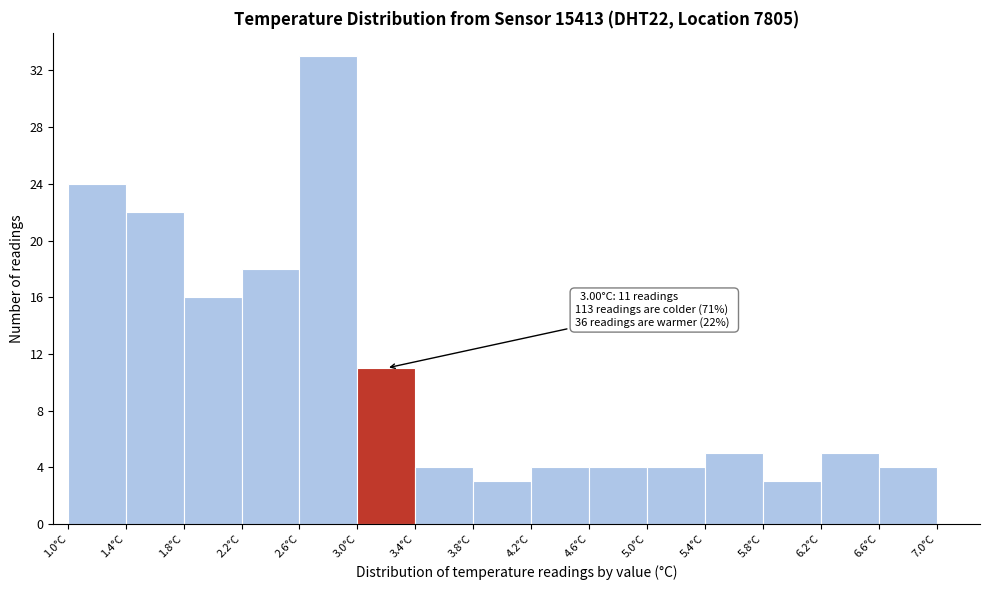

Over which range of the x-axis is the bar tallest?

2.6 to 3.0